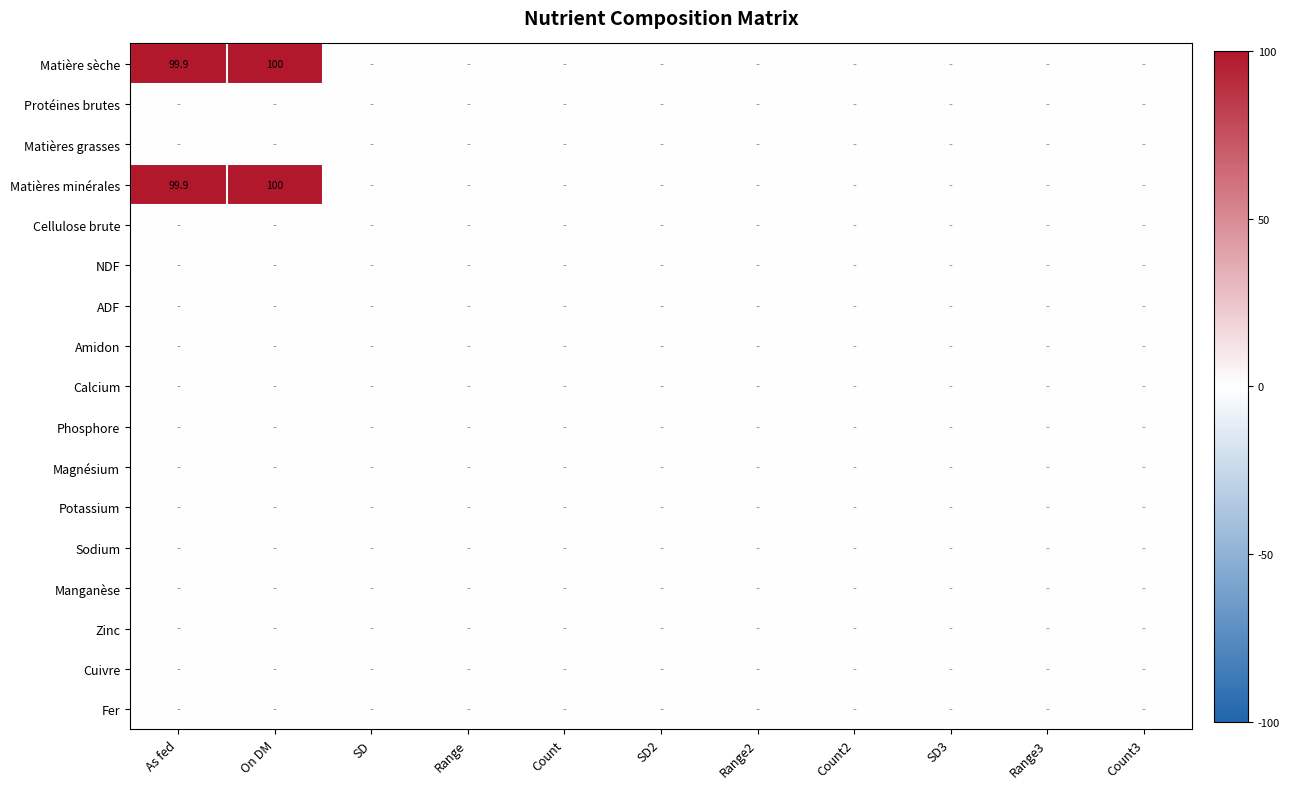

List the series in order of their peak value, highest first.

Matière sèche, Matières minérales, Protéines brutes, Matières grasses, Cellulose brute, NDF, ADF, Amidon, Calcium, Phosphore, Magnésium, Potassium, Sodium, Manganèse, Zinc, Cuivre, Fer